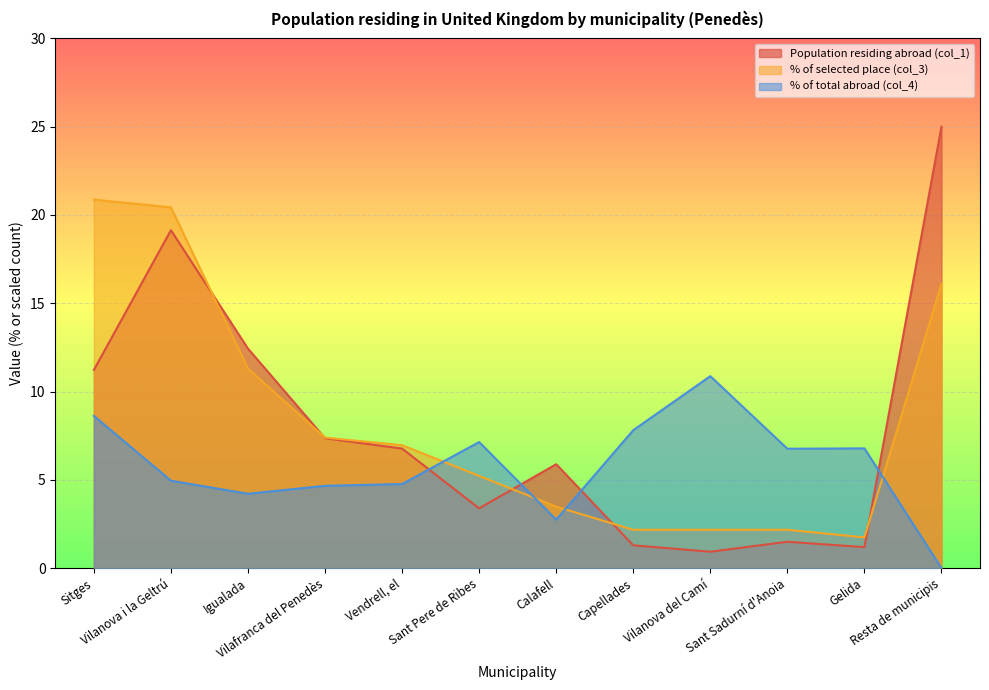

How many categories are shown in the chart?

12